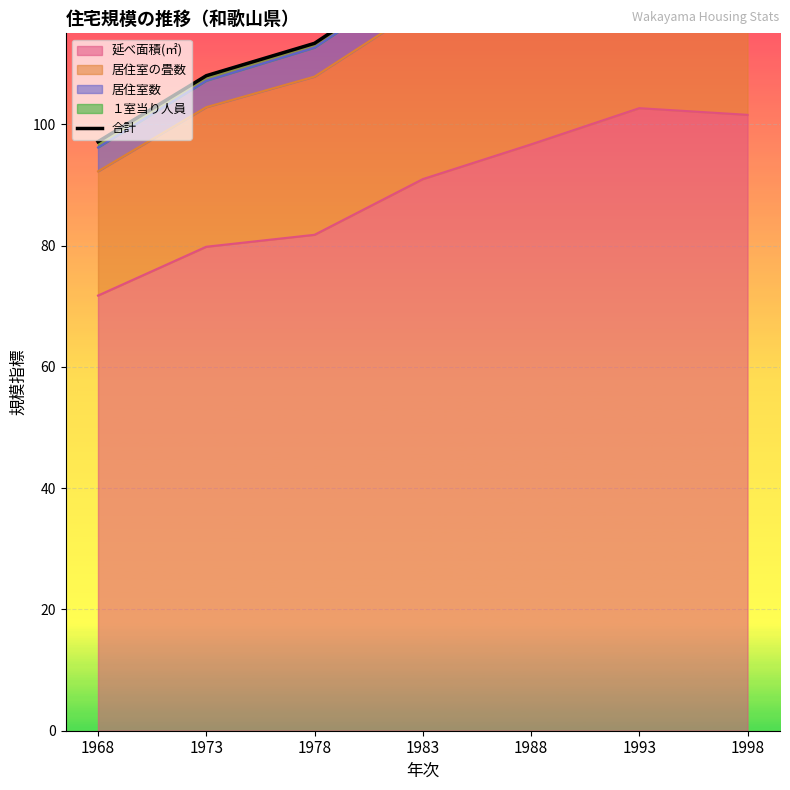

Is it true that the value at 1988 is 133.5?

True